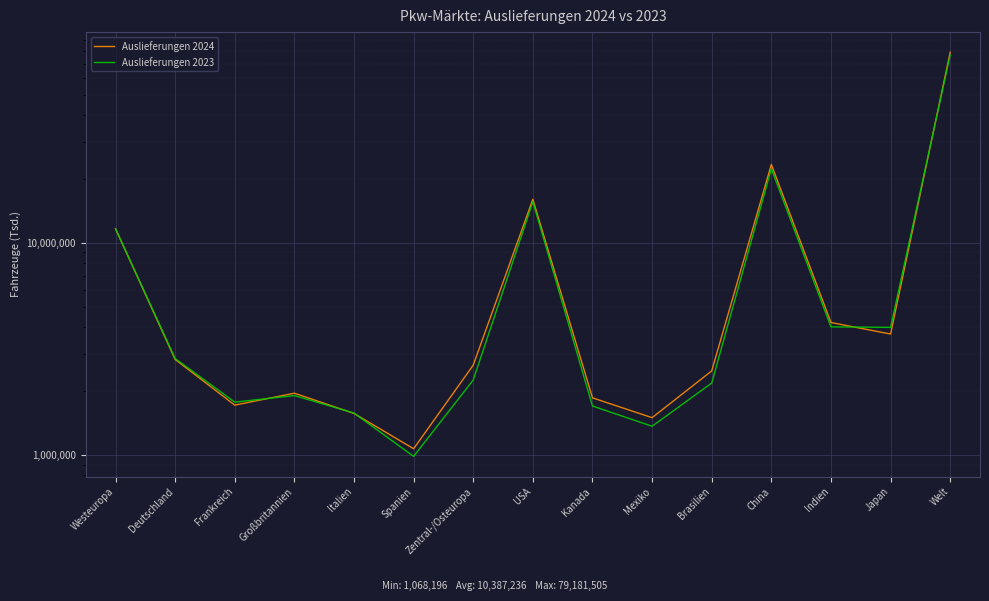

Between Westeuropa and China, which is larger?

China